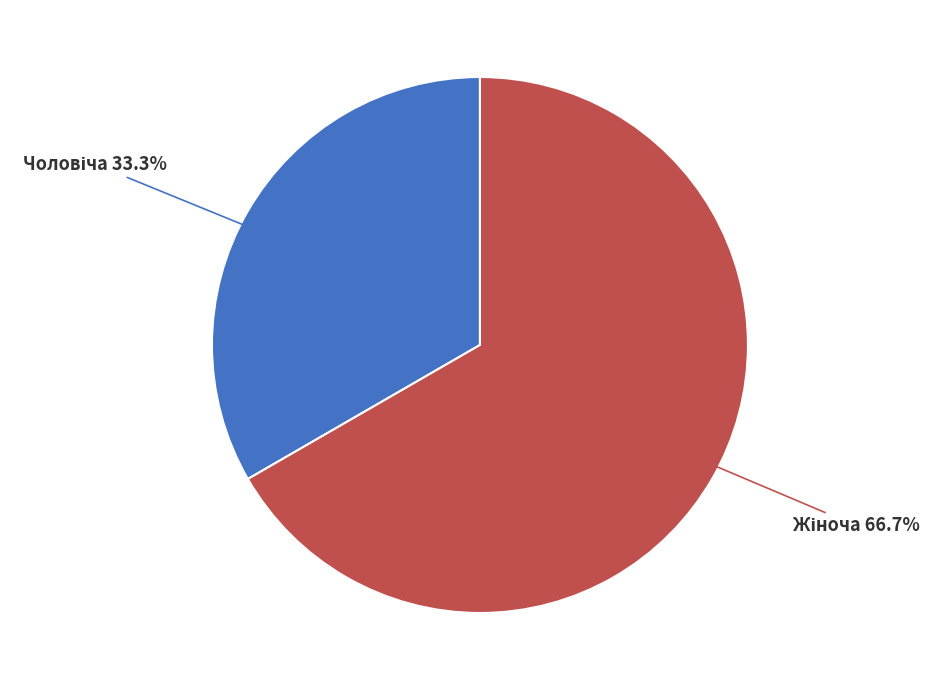

How many slices are in this pie chart?

2